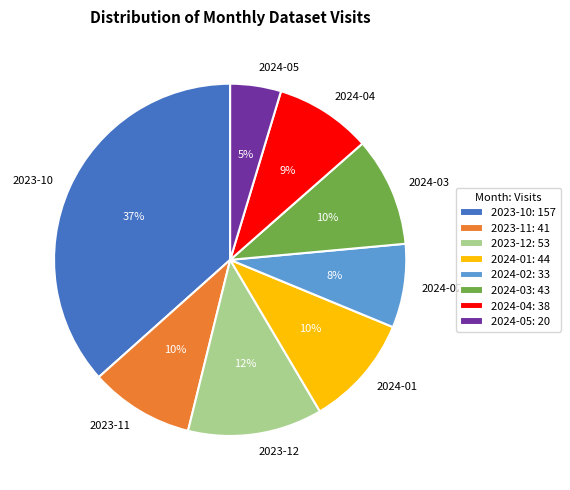

Which category has the smallest portion of the pie?

2024-05